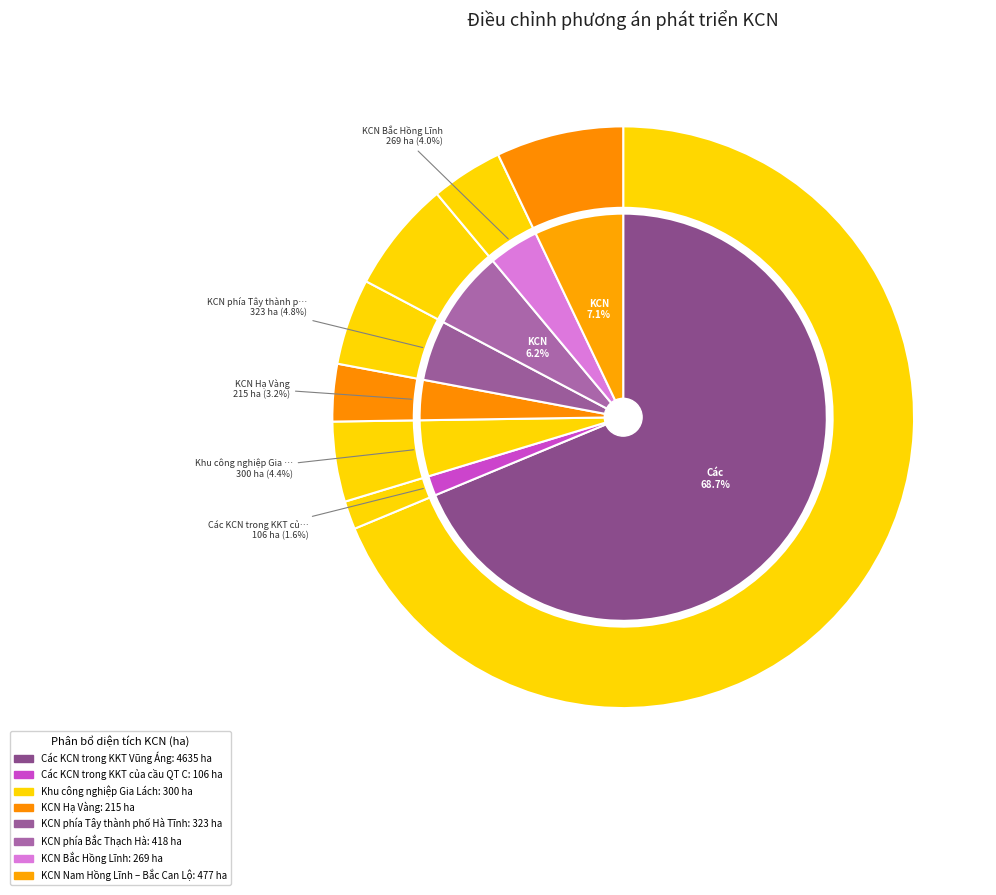

What is the change in value from KCN phía Tây thành phố Hà Tĩnh to KCN phía Bắc Thạch Hà?

+95.0